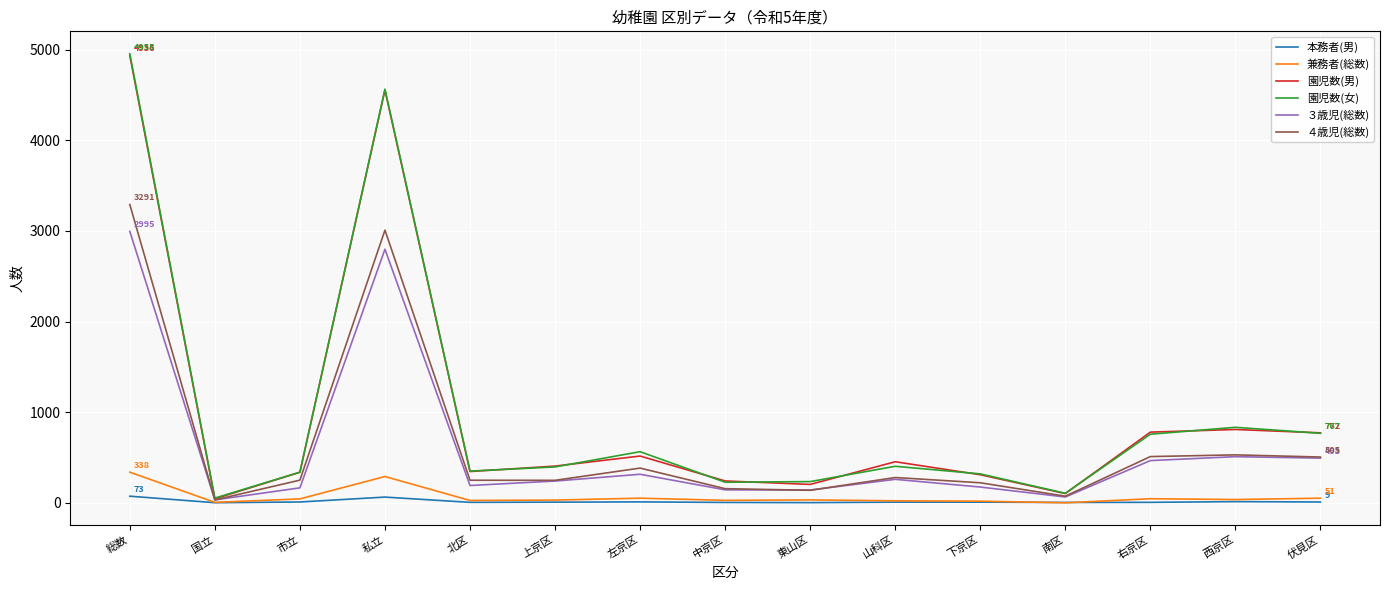

Which series changed the most between 下京区 and 西京区?

園児数(女)